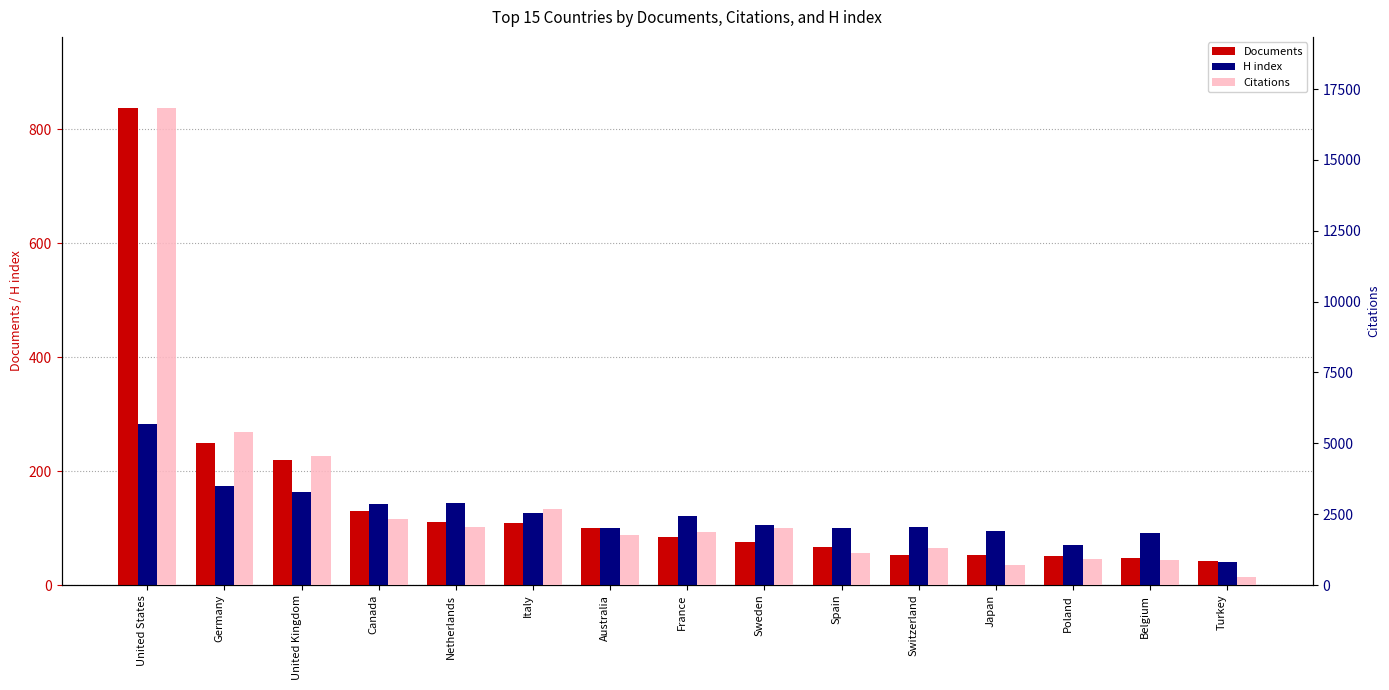

What are all the series names shown in the legend?

Documents, H index, Citations